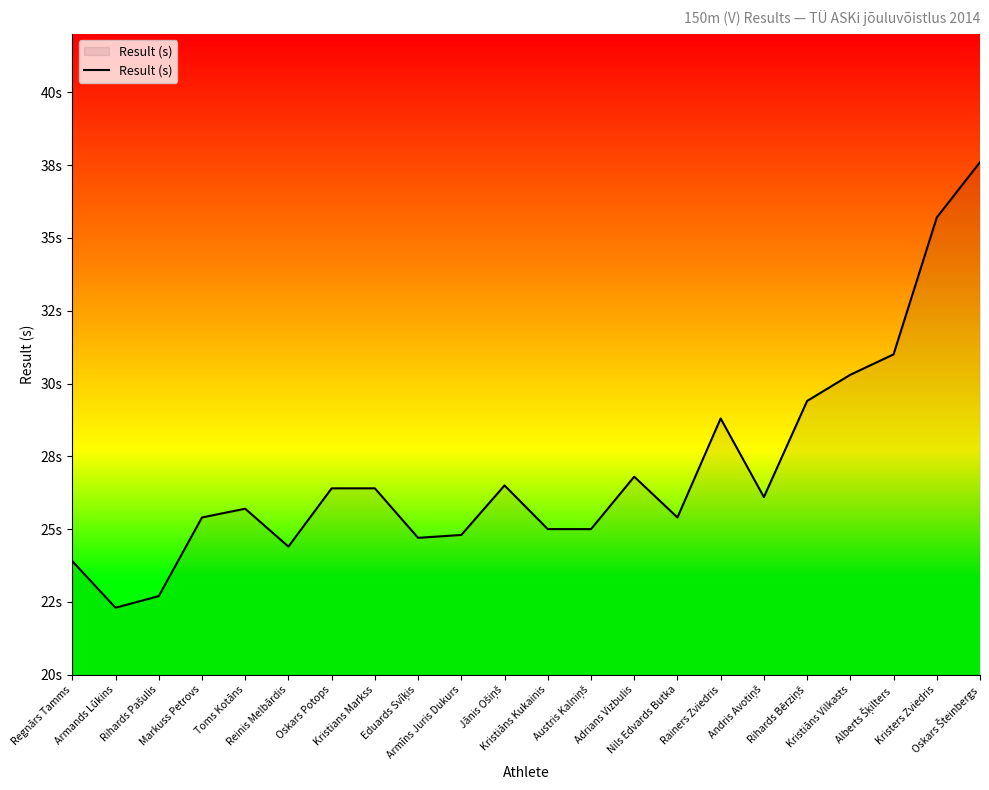

What is the ratio of the value at Markuss Petrovs to the value at Kristers Zviedris?

0.7